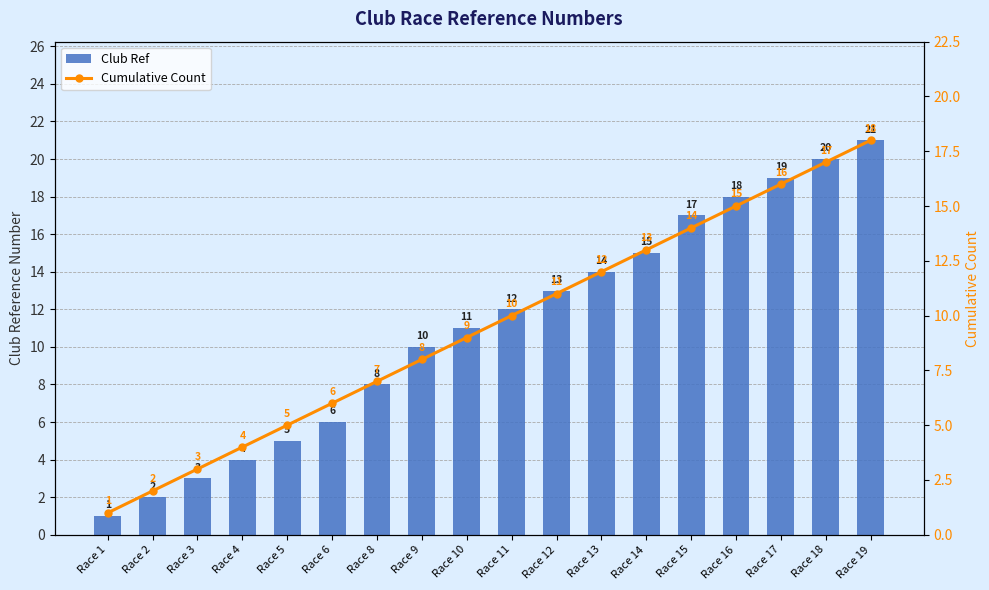

What are all the series names shown in the legend?

Club Ref, Cumulative Count